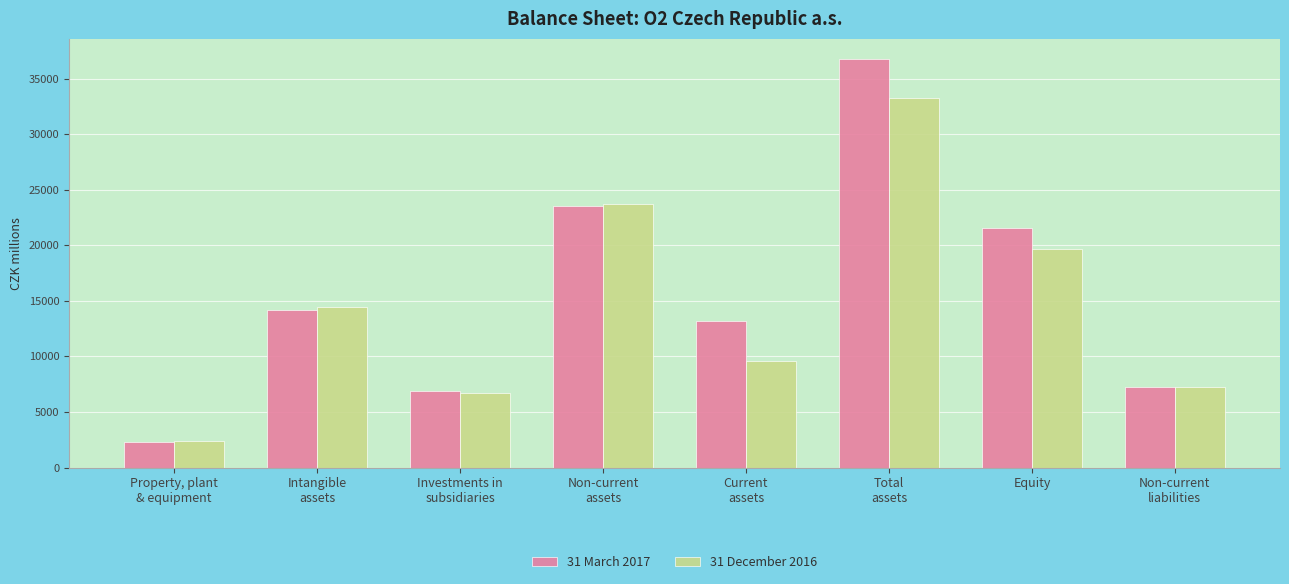

What is the label of the 2nd bar from the left?

Intangible
assets